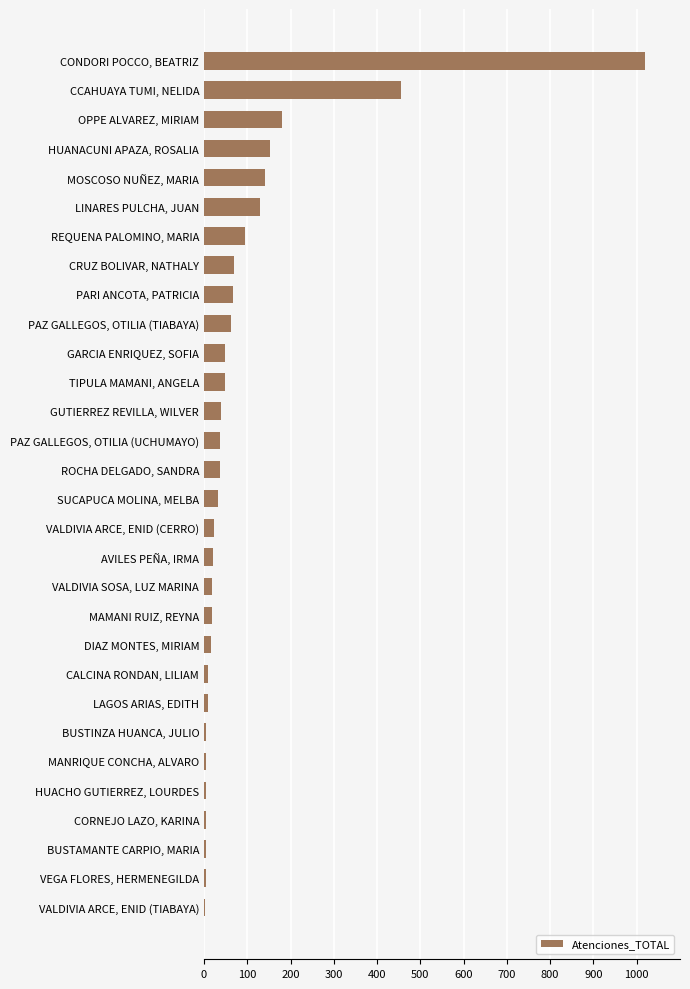

How many data points does each series have?

30